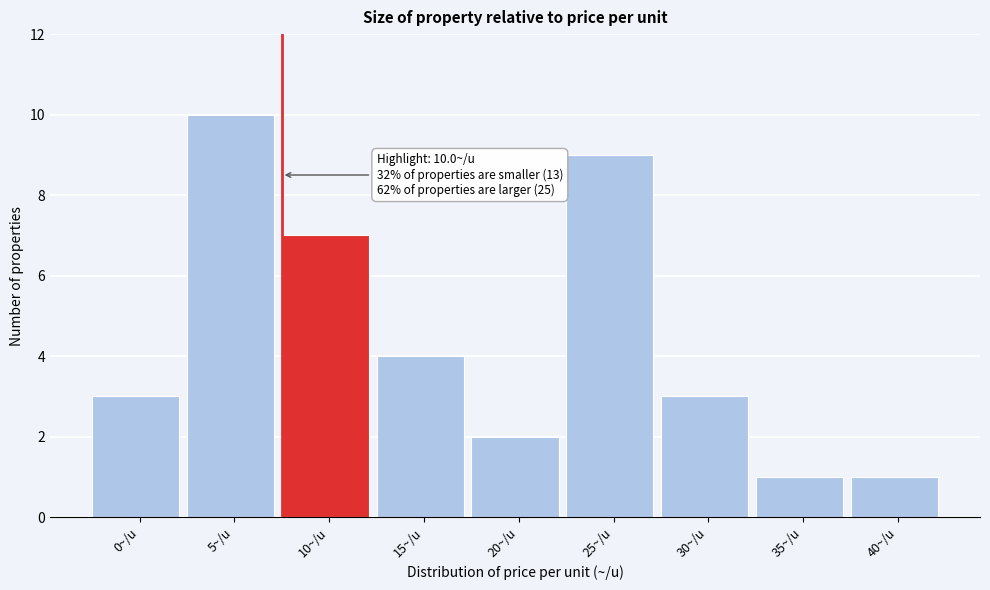

Reading left to right, extract all data points from this chart.

3	10	7	4	2	9	3	1	1